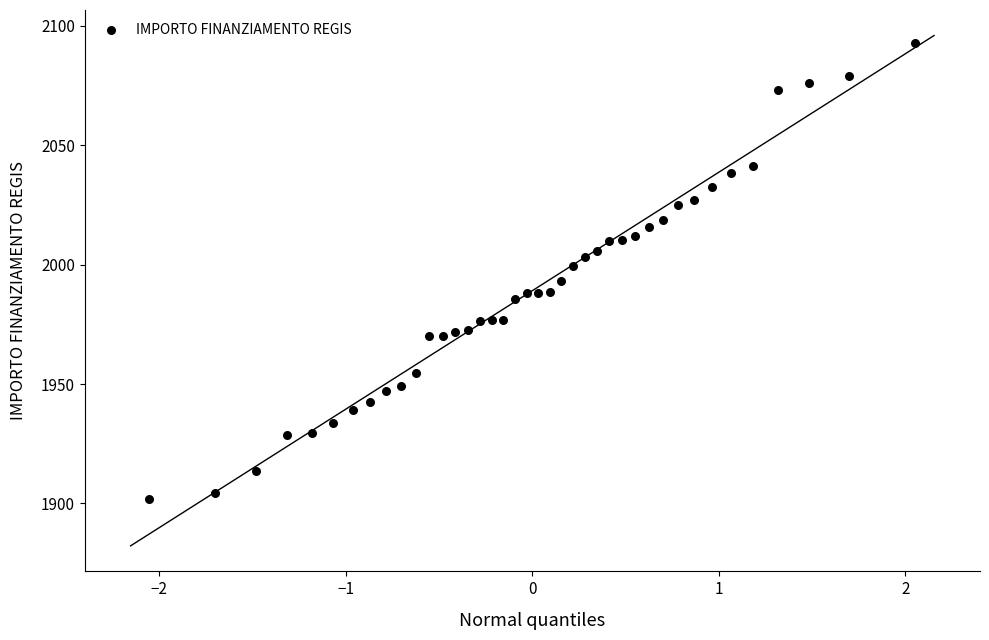

What is the range of X values (max minus min)?

4.1